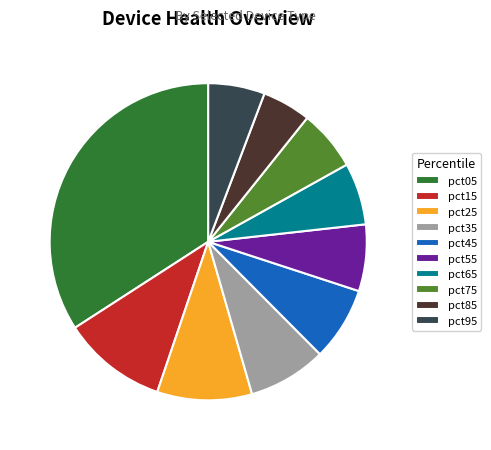

Combined, do pct75 and pct45 account for over 50%?

No